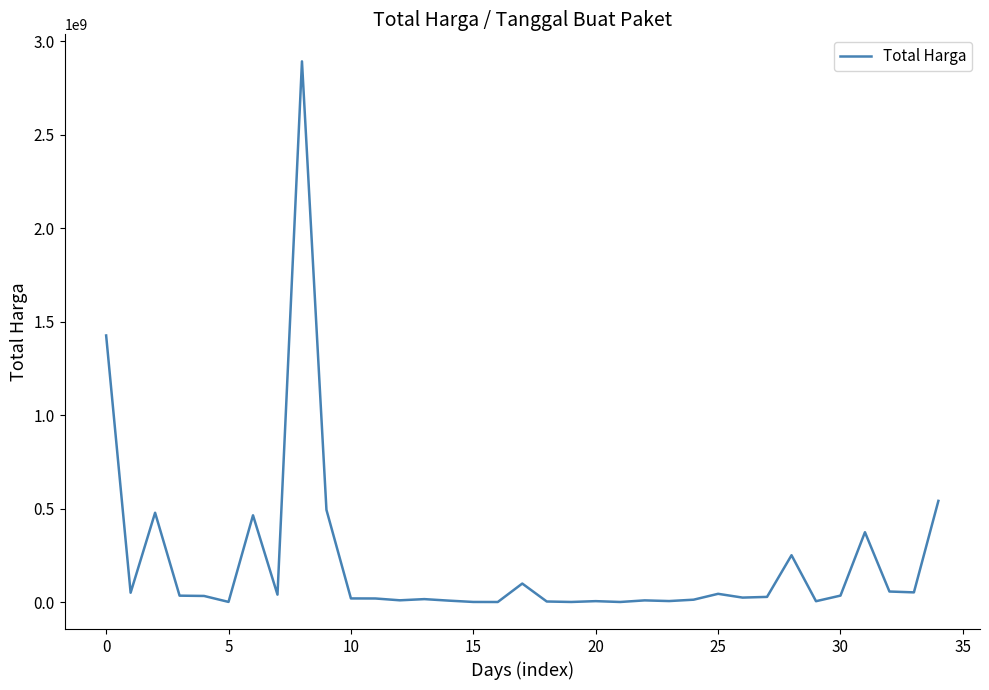

What is the greatest value displayed?

2892122000